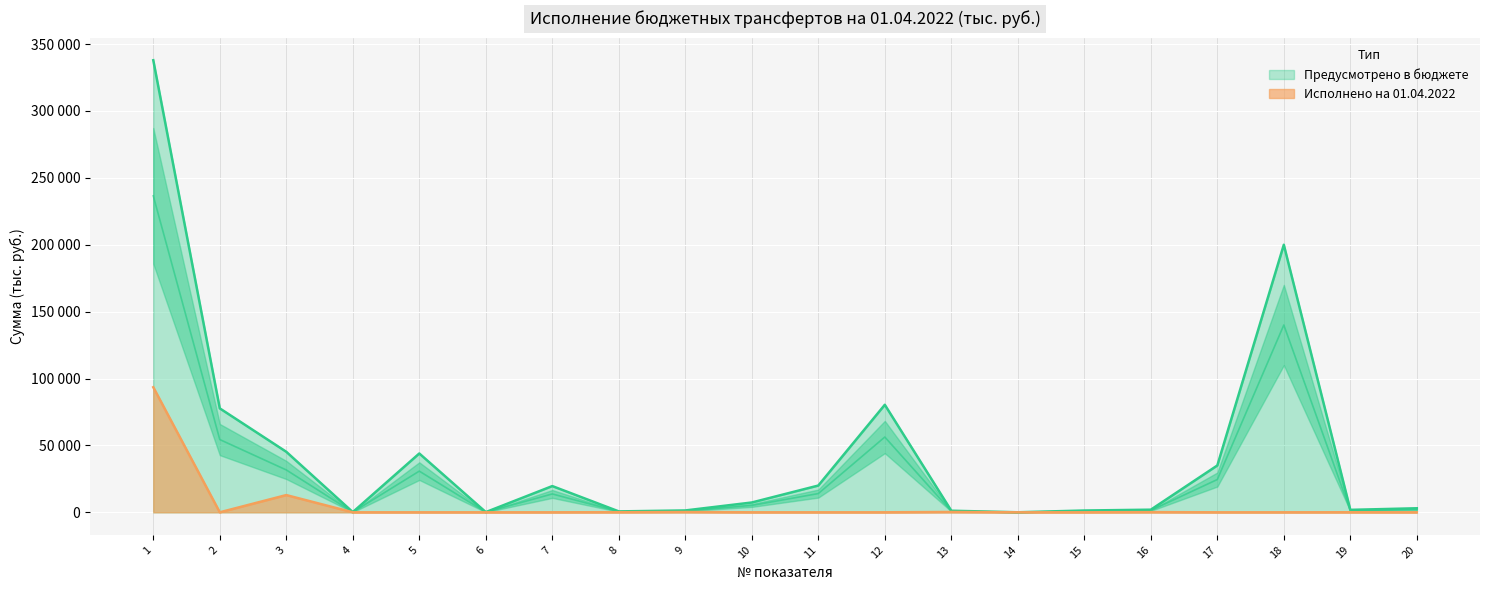

Read the Предусмотрено в бюджете value at 3.

45230.0